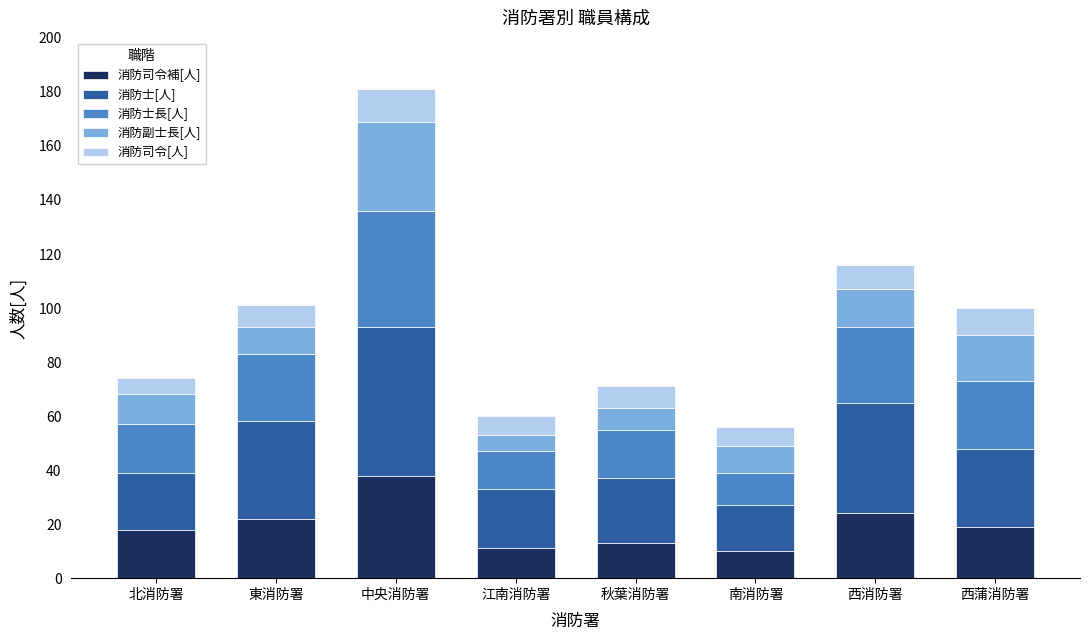

How many data points does each series have?

8